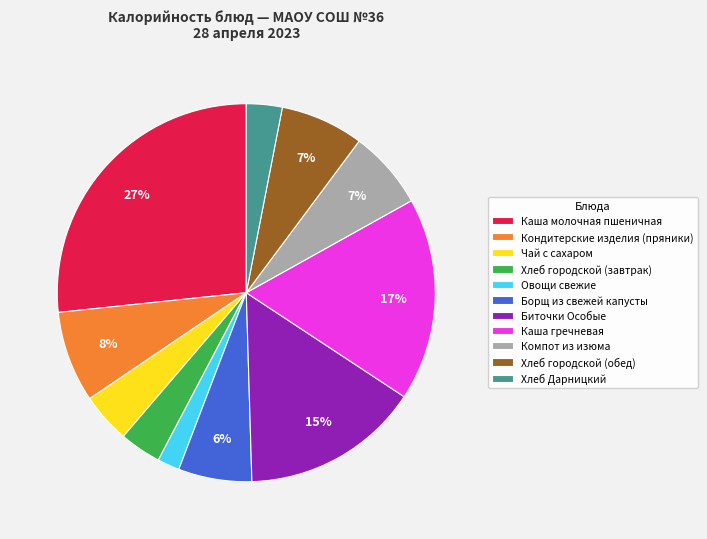

Count the number of slices in the pie.

11